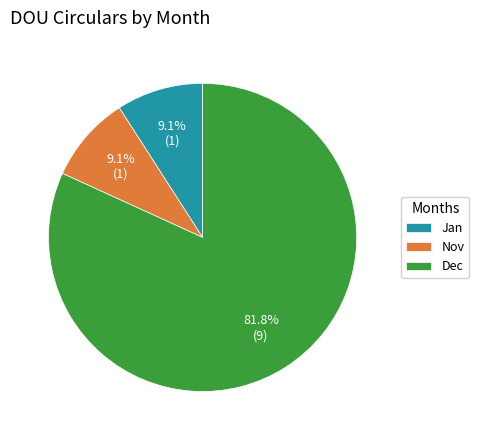

Which slice is the largest?

Dec